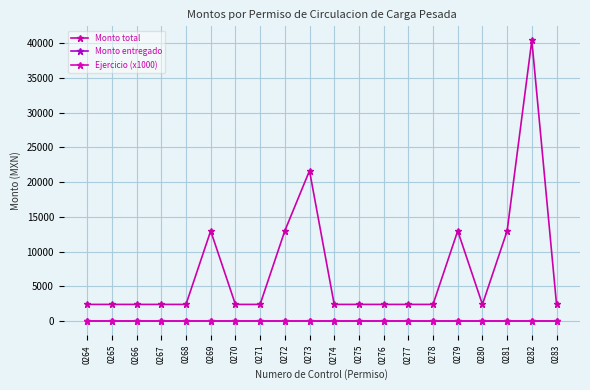

What is the spread (max minus min) of values at 0278?

2405.5